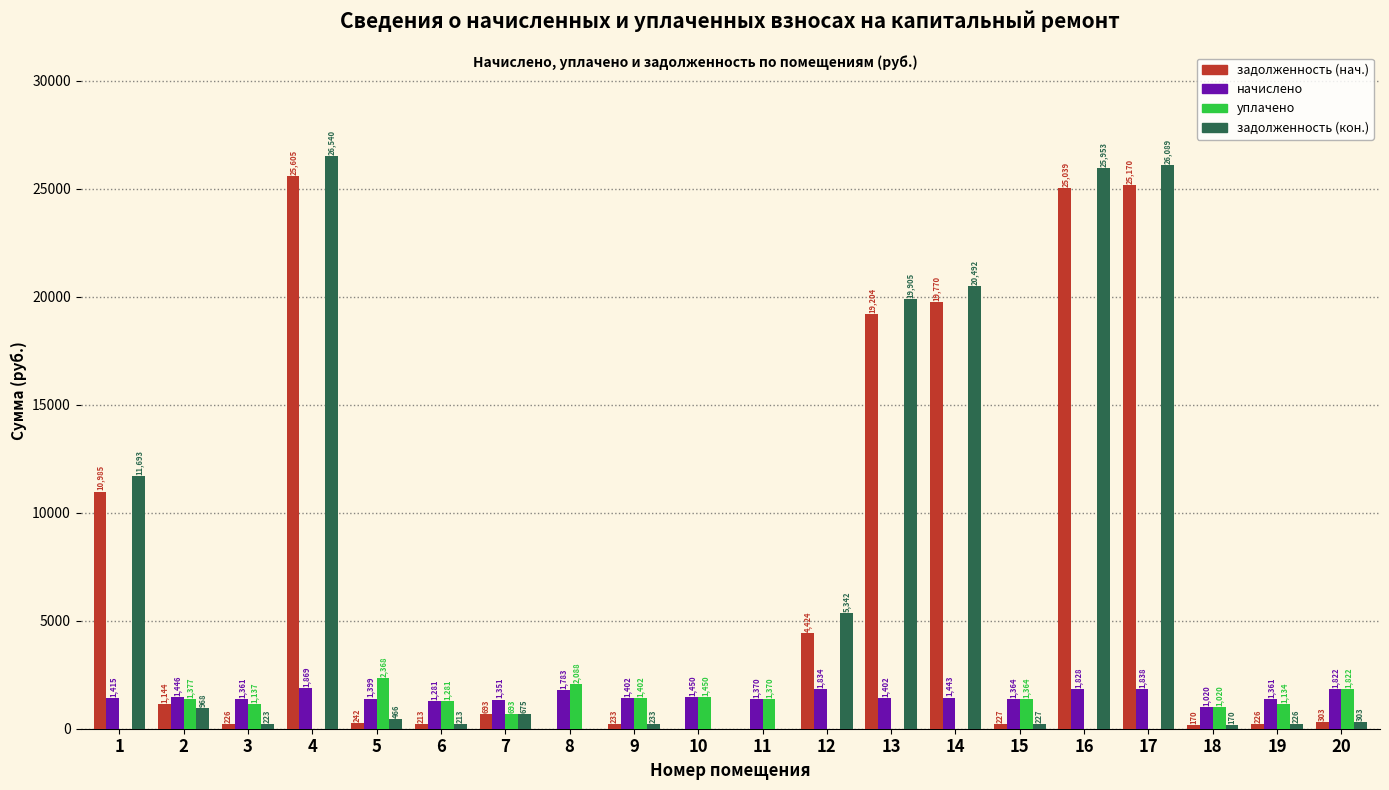

Between 11 and 17, which series saw the biggest shift?

задолженность (кон.)